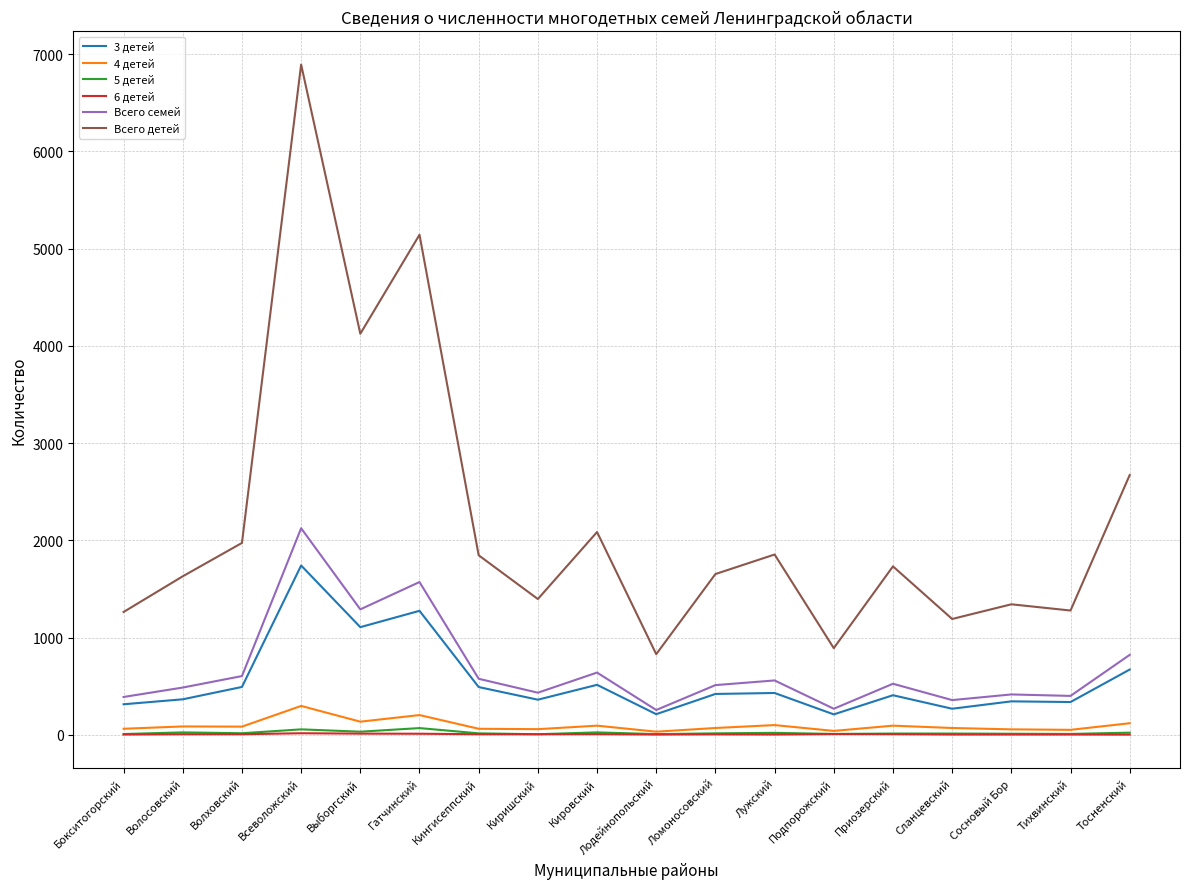

Is this an area chart (filled region under the line)?

No